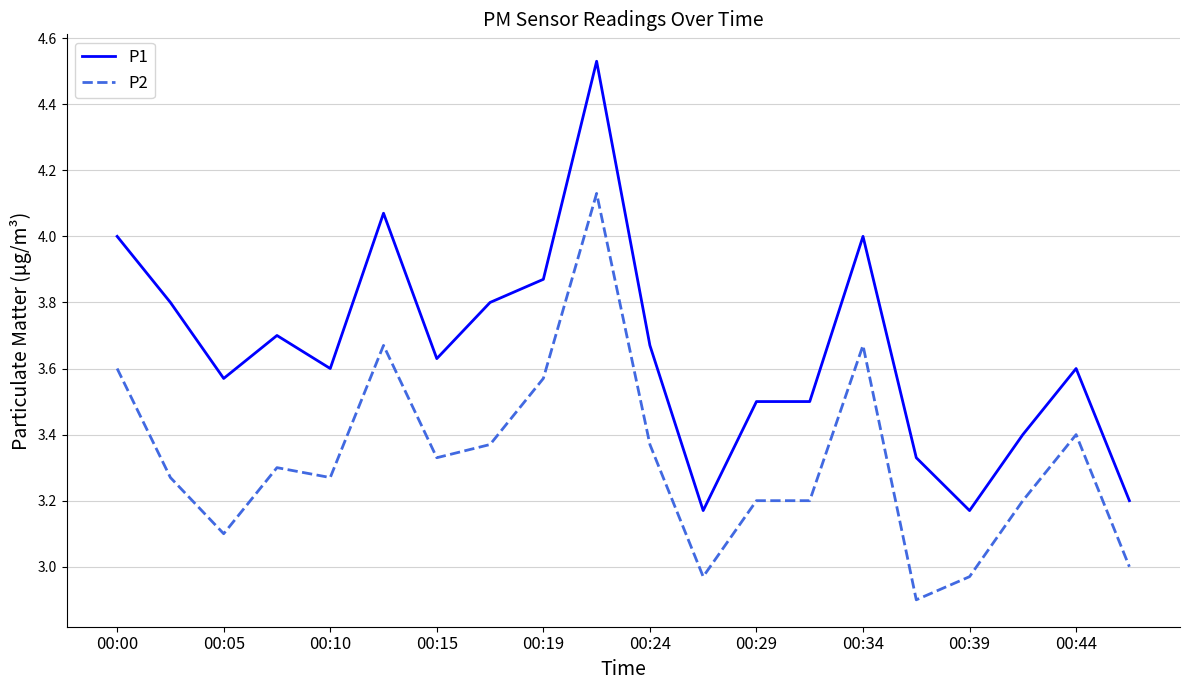

True or false: P2 and P1 intersect in this chart.

False